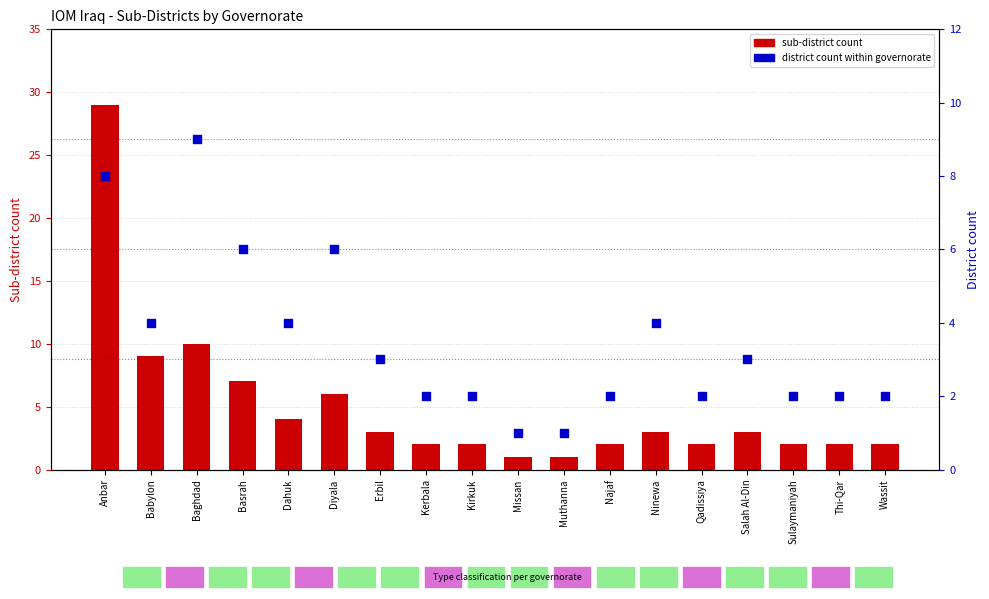

Which series reaches the maximum Y coordinate?

Sub-district count